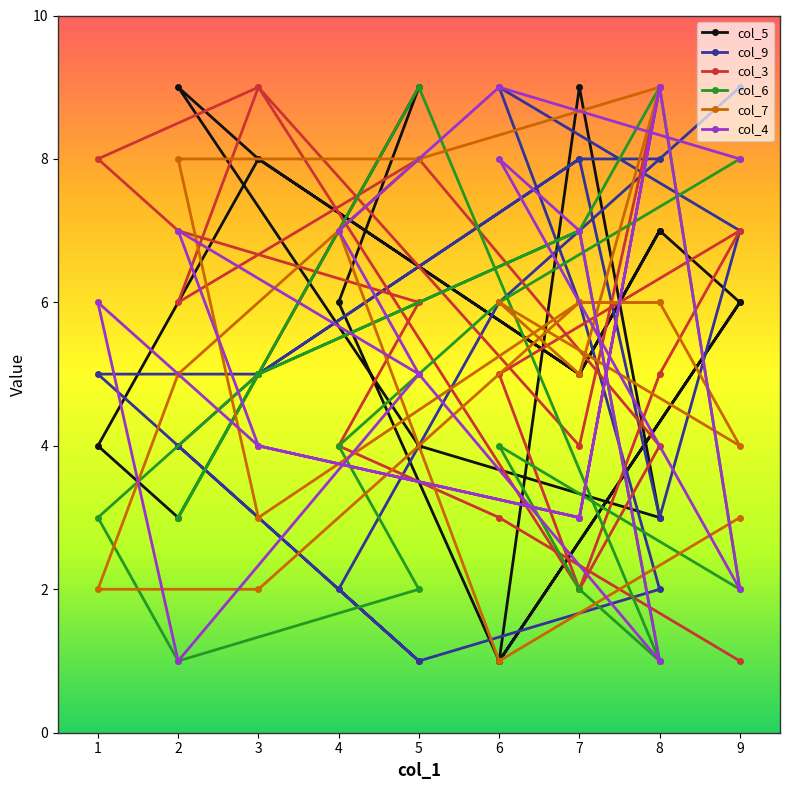

After their last crossing, which series has the higher values: col_6 or col_9?

col_6